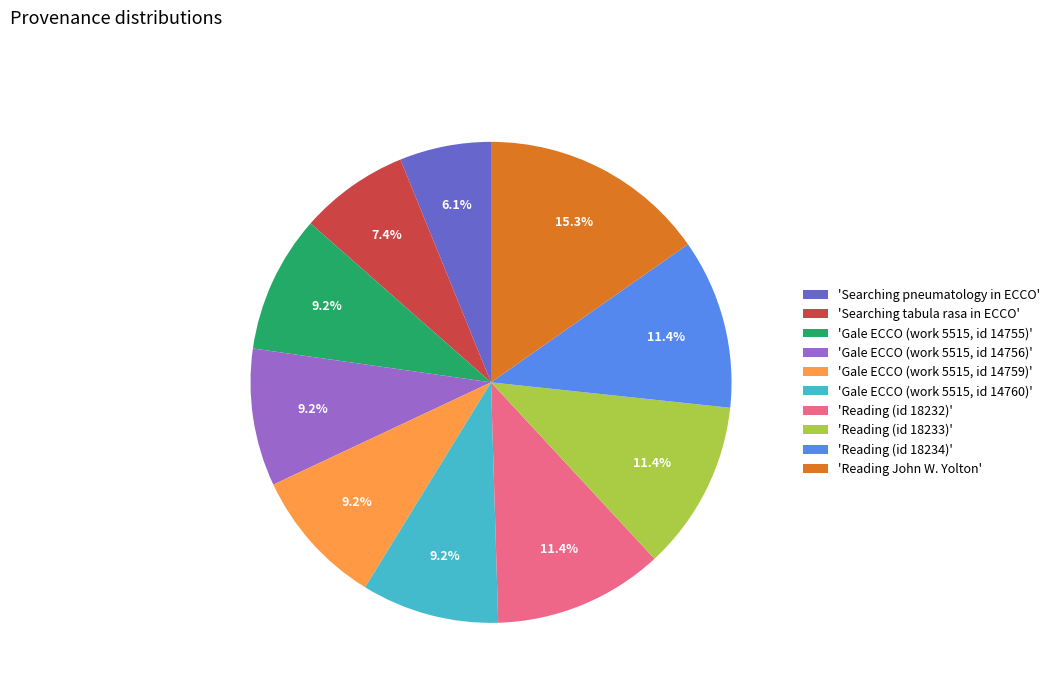

What is the total percentage of 'Reading (id 18234)' and 'Searching tabula rasa in ECCO'?

18.8%